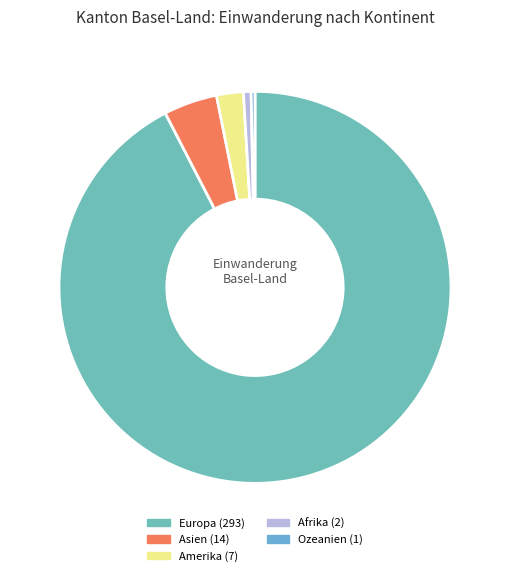

Is there a majority slice in this chart?

Yes